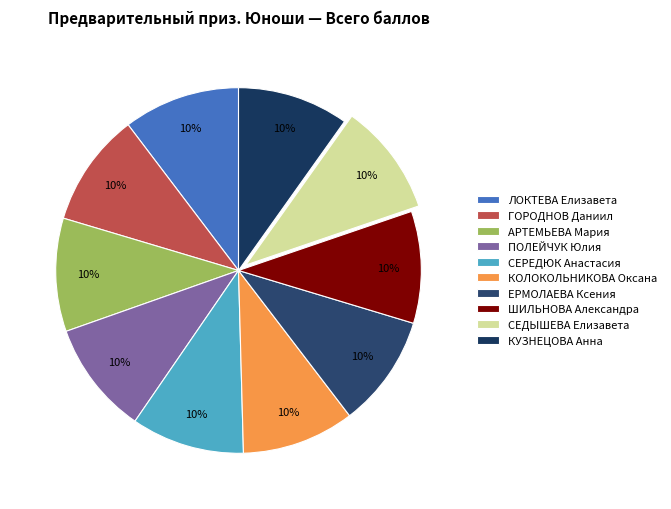

Does ЕРМОЛАЕВА Ксения account for over 50% of the chart?

No